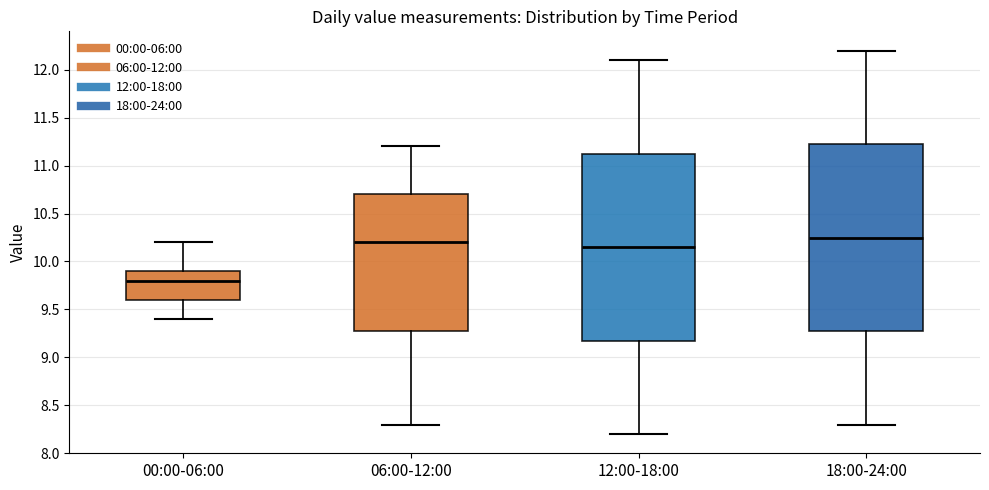

Which box has the lowest median line?

00:00-06:00